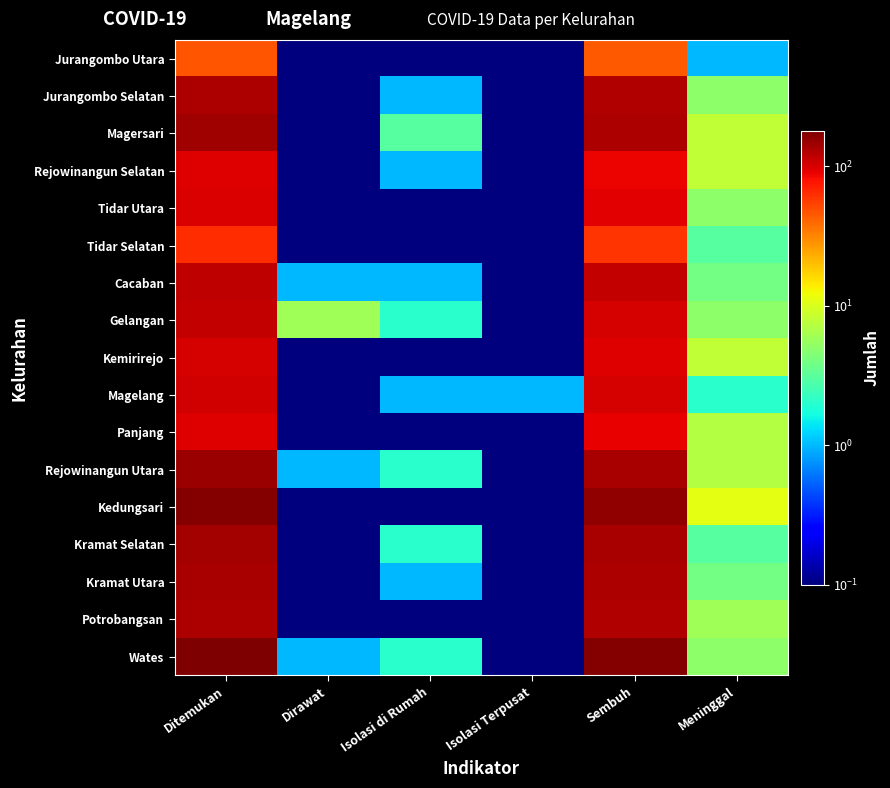

Reading left to right, extract all data points from this chart.

Jurangombo Utara: Ditemukan=46.0	Dirawat=0.1	Isolasi di Rumah=0.1	Isolasi Terpusat=0.1	Sembuh=45.0	Meninggal=1.0
Jurangombo Selatan: Ditemukan=133.0	Dirawat=0.1	Isolasi di Rumah=1.0	Isolasi Terpusat=0.1	Sembuh=127.0	Meninggal=5.0
Magersari: Ditemukan=143.0	Dirawat=0.1	Isolasi di Rumah=3.0	Isolasi Terpusat=0.1	Sembuh=132.0	Meninggal=8.0
Rejowinangun Selatan: Ditemukan=97.0	Dirawat=0.1	Isolasi di Rumah=1.0	Isolasi Terpusat=0.1	Sembuh=88.0	Meninggal=8.0
Tidar Utara: Ditemukan=99.0	Dirawat=0.1	Isolasi di Rumah=0.1	Isolasi Terpusat=0.1	Sembuh=94.0	Meninggal=5.0
Tidar Selatan: Ditemukan=63.0	Dirawat=0.1	Isolasi di Rumah=0.1	Isolasi Terpusat=0.1	Sembuh=60.0	Meninggal=3.0
Cacaban: Ditemukan=119.0	Dirawat=1.0	Isolasi di Rumah=1.0	Isolasi Terpusat=0.1	Sembuh=113.0	Meninggal=4.0
Gelangan: Ditemukan=115.0	Dirawat=6.0	Isolasi di Rumah=2.0	Isolasi Terpusat=0.1	Sembuh=102.0	Meninggal=5.0
Kemirirejo: Ditemukan=103.0	Dirawat=0.1	Isolasi di Rumah=0.1	Isolasi Terpusat=0.1	Sembuh=95.0	Meninggal=8.0
Magelang: Ditemukan=105.0	Dirawat=0.1	Isolasi di Rumah=1.0	Isolasi Terpusat=1.0	Sembuh=101.0	Meninggal=2.0
Panjang: Ditemukan=97.0	Dirawat=0.1	Isolasi di Rumah=0.1	Isolasi Terpusat=0.1	Sembuh=90.0	Meninggal=7.0
Rejowinangun Utara: Ditemukan=147.0	Dirawat=1.0	Isolasi di Rumah=2.0	Isolasi Terpusat=0.1	Sembuh=137.0	Meninggal=7.0
Kedungsari: Ditemukan=170.0	Dirawat=0.1	Isolasi di Rumah=0.1	Isolasi Terpusat=0.1	Sembuh=159.0	Meninggal=11.0
Kramat Selatan: Ditemukan=140.0	Dirawat=0.1	Isolasi di Rumah=2.0	Isolasi Terpusat=0.1	Sembuh=135.0	Meninggal=3.0
Kramat Utara: Ditemukan=137.0	Dirawat=0.1	Isolasi di Rumah=1.0	Isolasi Terpusat=0.1	Sembuh=132.0	Meninggal=4.0
Potrobangsan: Ditemukan=134.0	Dirawat=0.1	Isolasi di Rumah=0.1	Isolasi Terpusat=0.1	Sembuh=128.0	Meninggal=6.0
Wates: Ditemukan=180.0	Dirawat=1.0	Isolasi di Rumah=2.0	Isolasi Terpusat=0.1	Sembuh=172.0	Meninggal=5.0